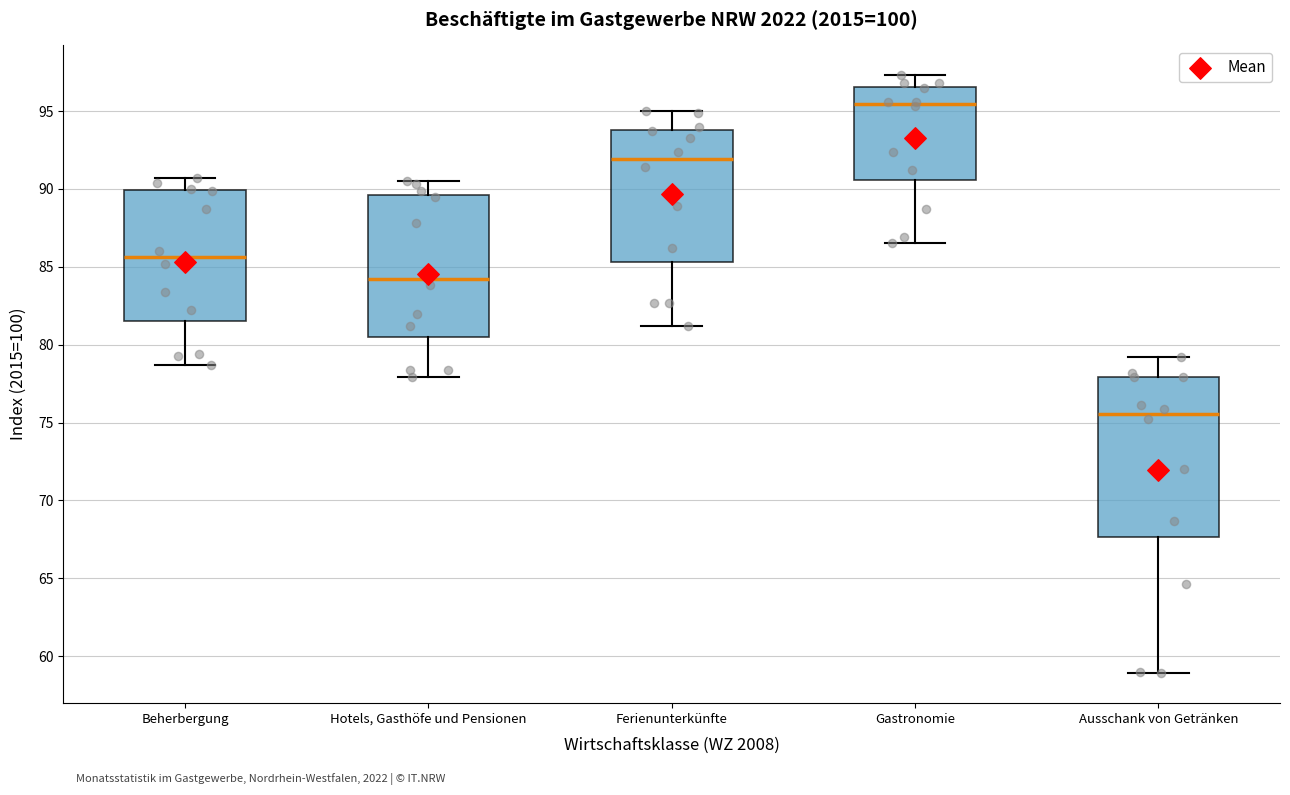

Which box's median line is the highest?

Gastronomie